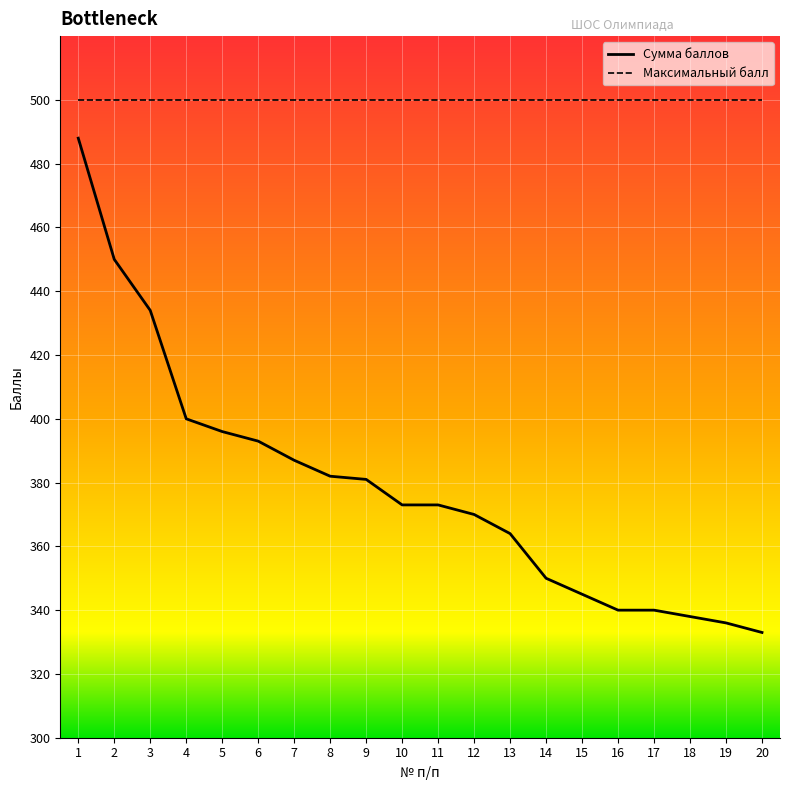

Is it true that Максимальный балл equals 500 at 8?

True